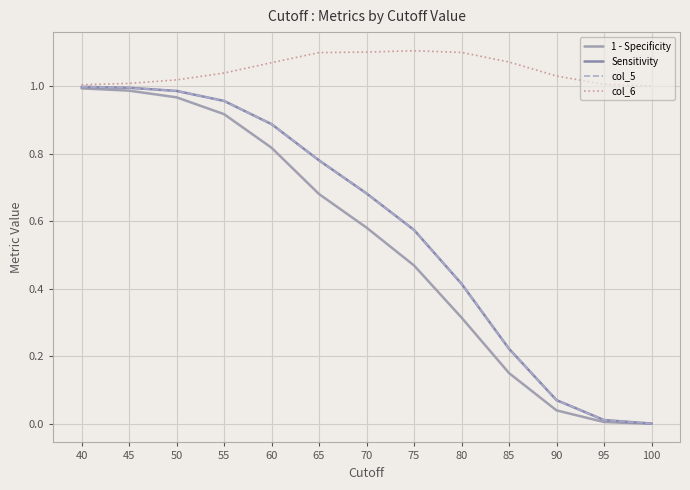

Does the chart have visible grid lines?

Yes